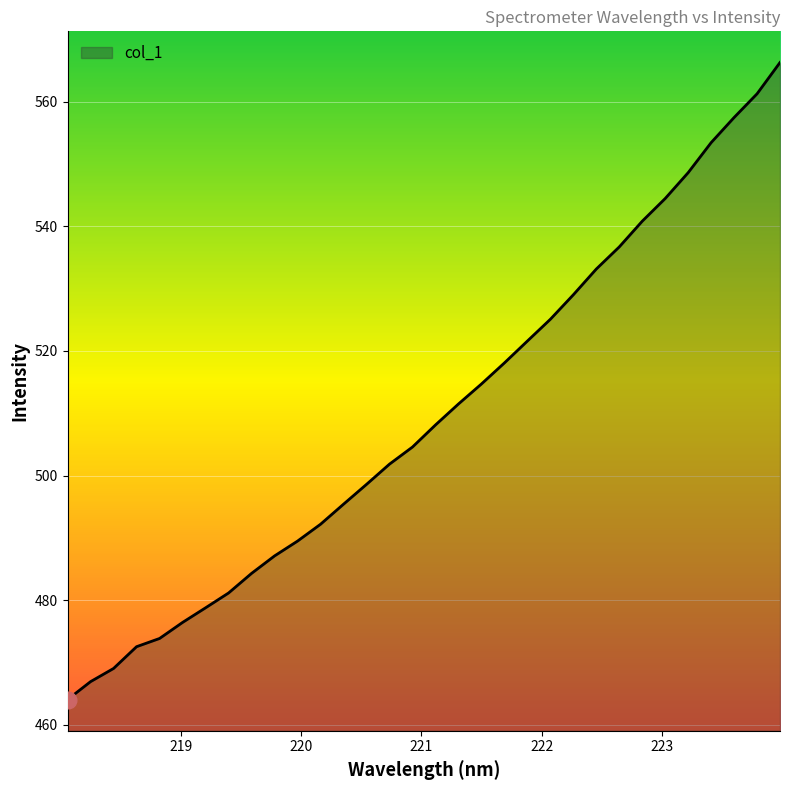

What is the smallest value displayed?

464.1